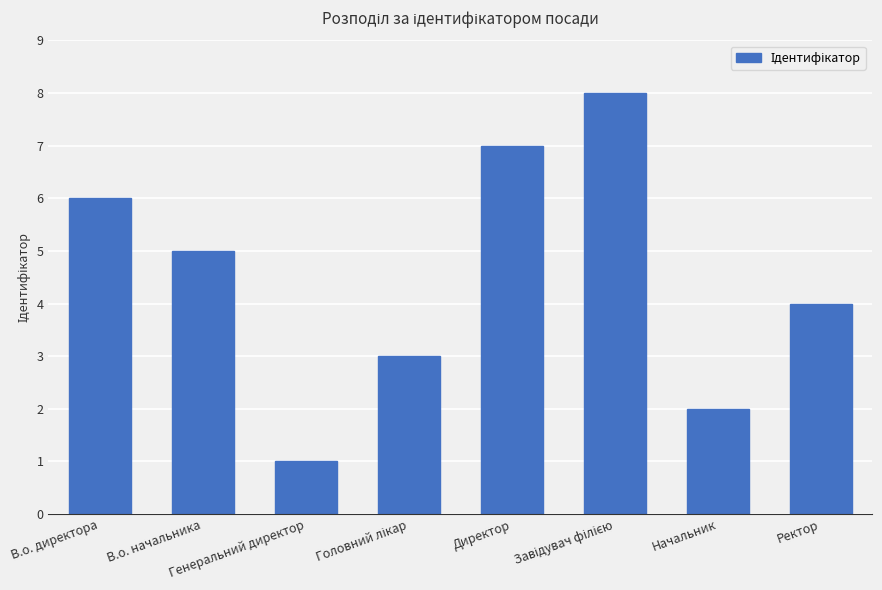

What is the sum of all values?

36